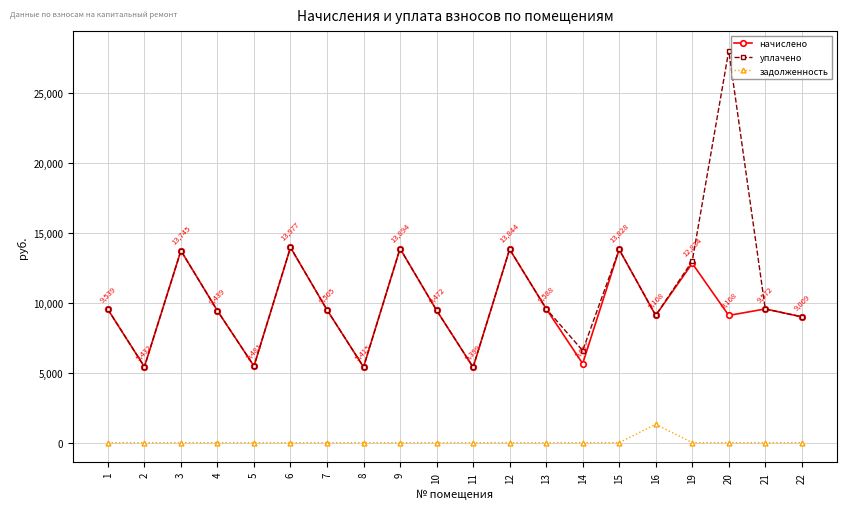

At how many categories does at least one series exceed 15016?

1